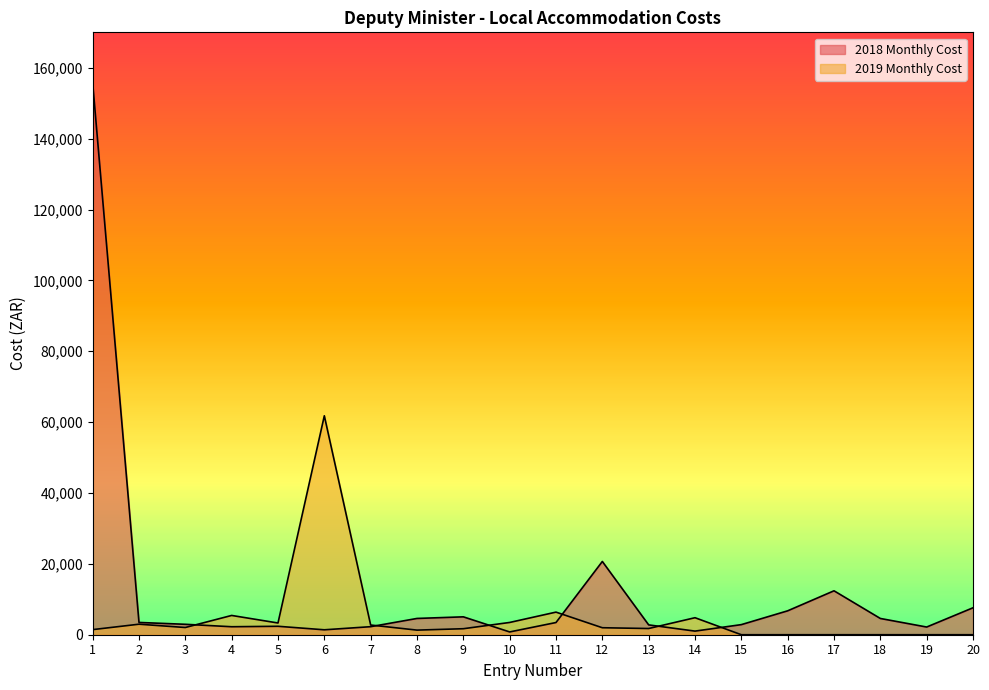

Is the value of 2018 Monthly Cost at 13 greater than the value of 2019 Monthly Cost at 1?

Yes